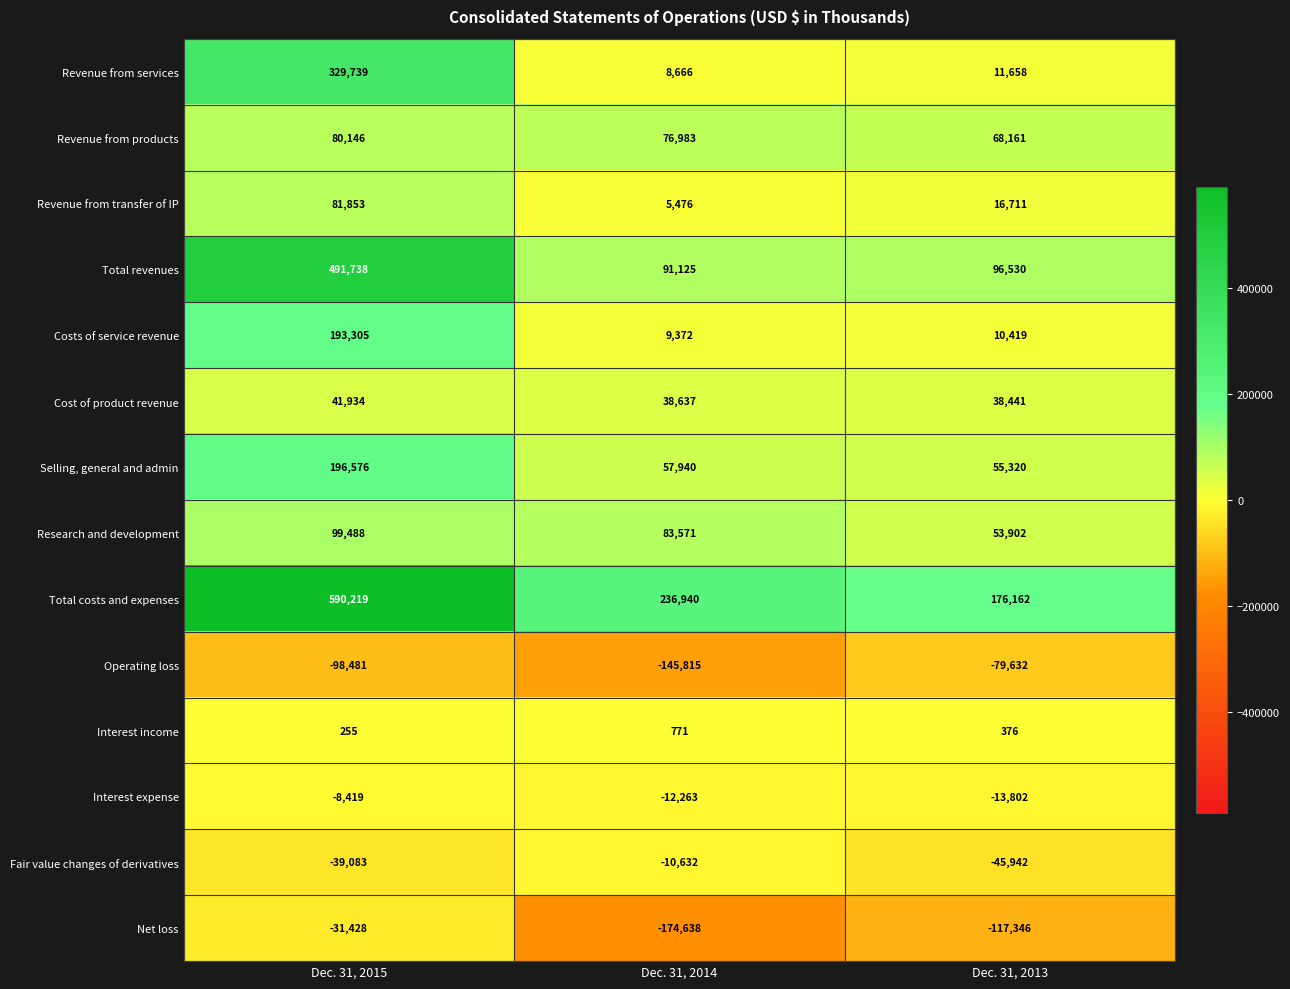

List the series in order of their peak value, lowest first.

Operating loss, Net loss, Fair value changes of derivatives, Interest expense, Interest income, Cost of product revenue, Revenue from products, Revenue from transfer of IP, Research and development, Costs of service revenue, Selling, general and admin, Revenue from services, Total revenues, Total costs and expenses